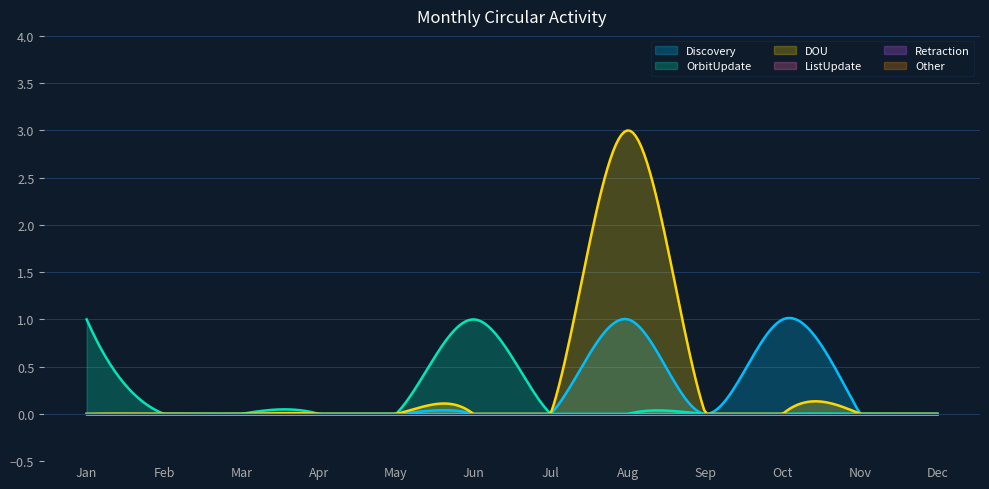

Between Sep and May, which is larger?

Sep